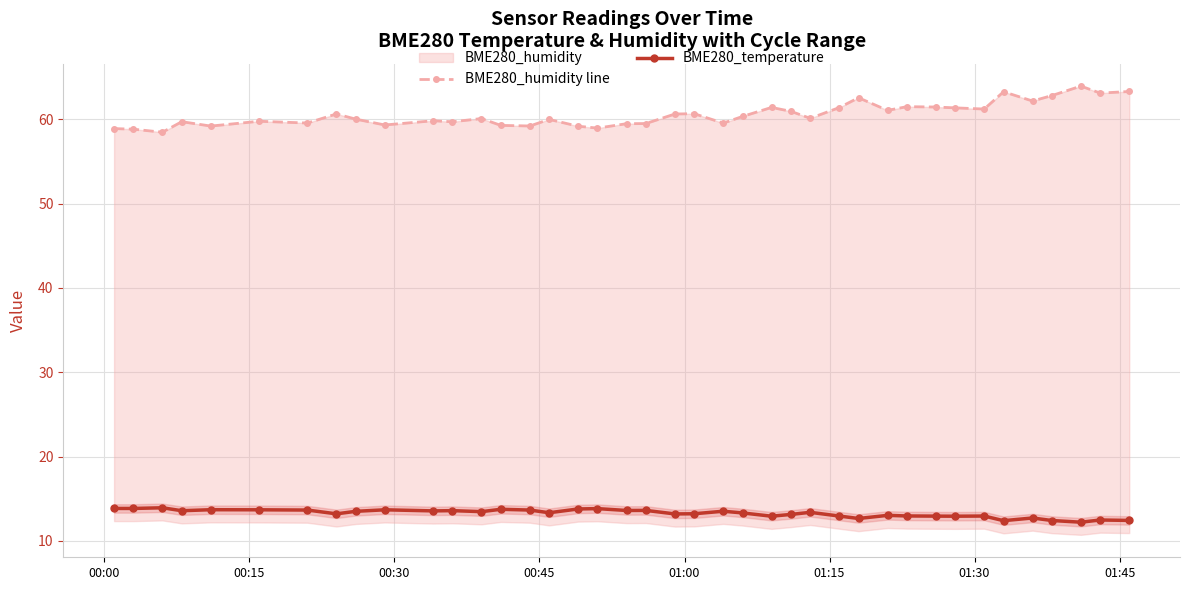

True or false: BME280_temperature has more than 1 interior local peaks.

True